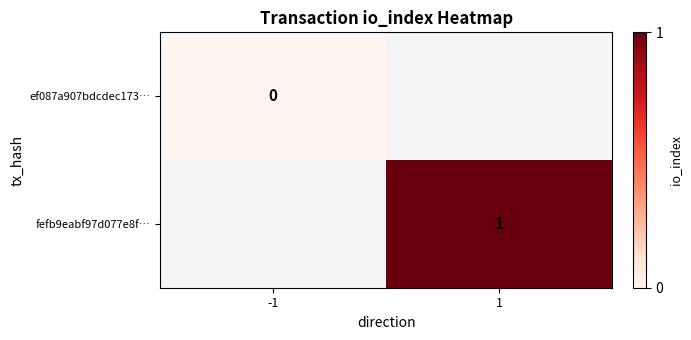

At how many categories does at least one series exceed 0?

1